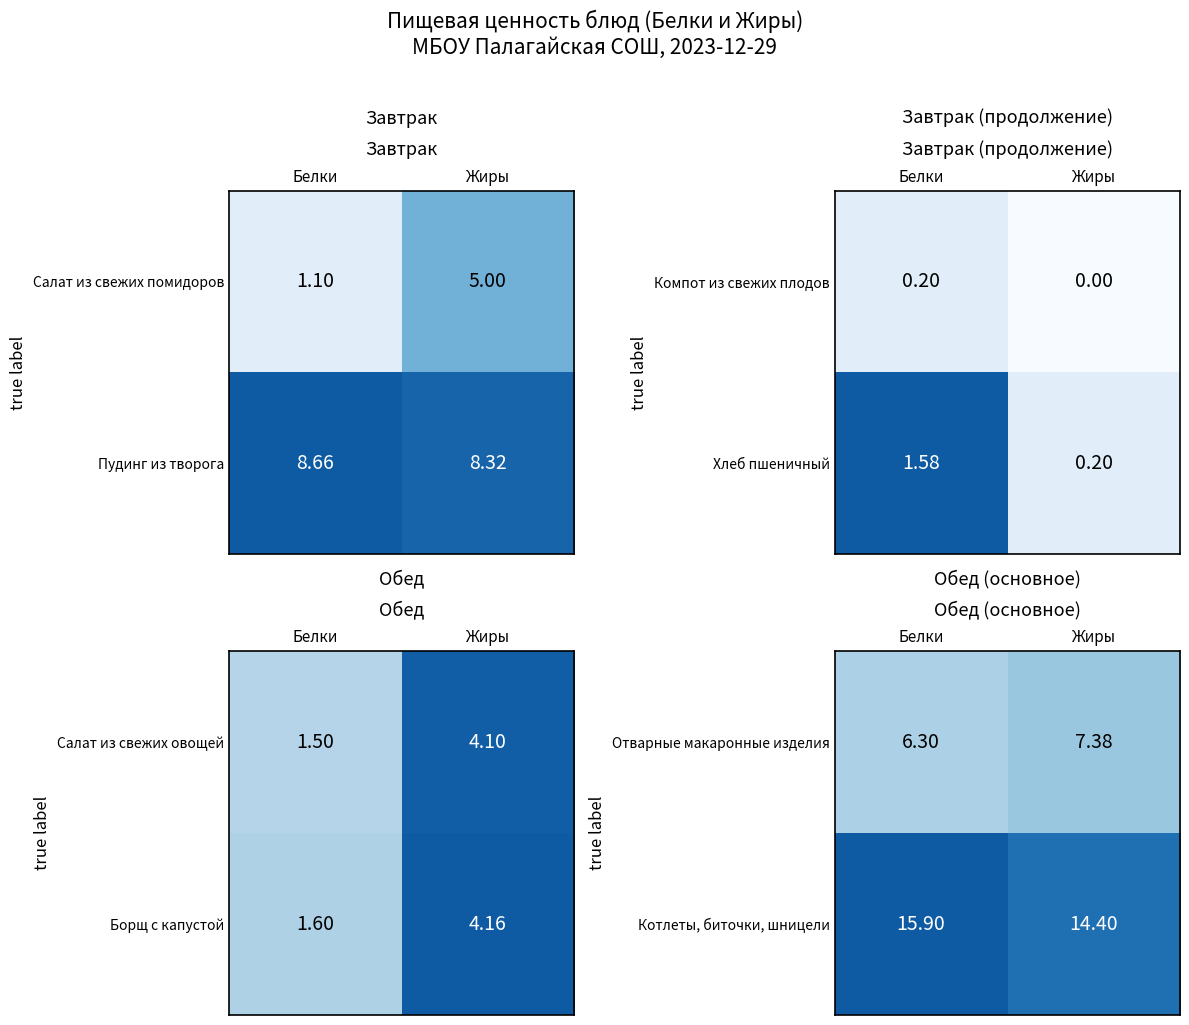

Is the value of Отварные макаронные изделия at Белки greater than the value of Котлеты, биточки, шницели at Белки?

No